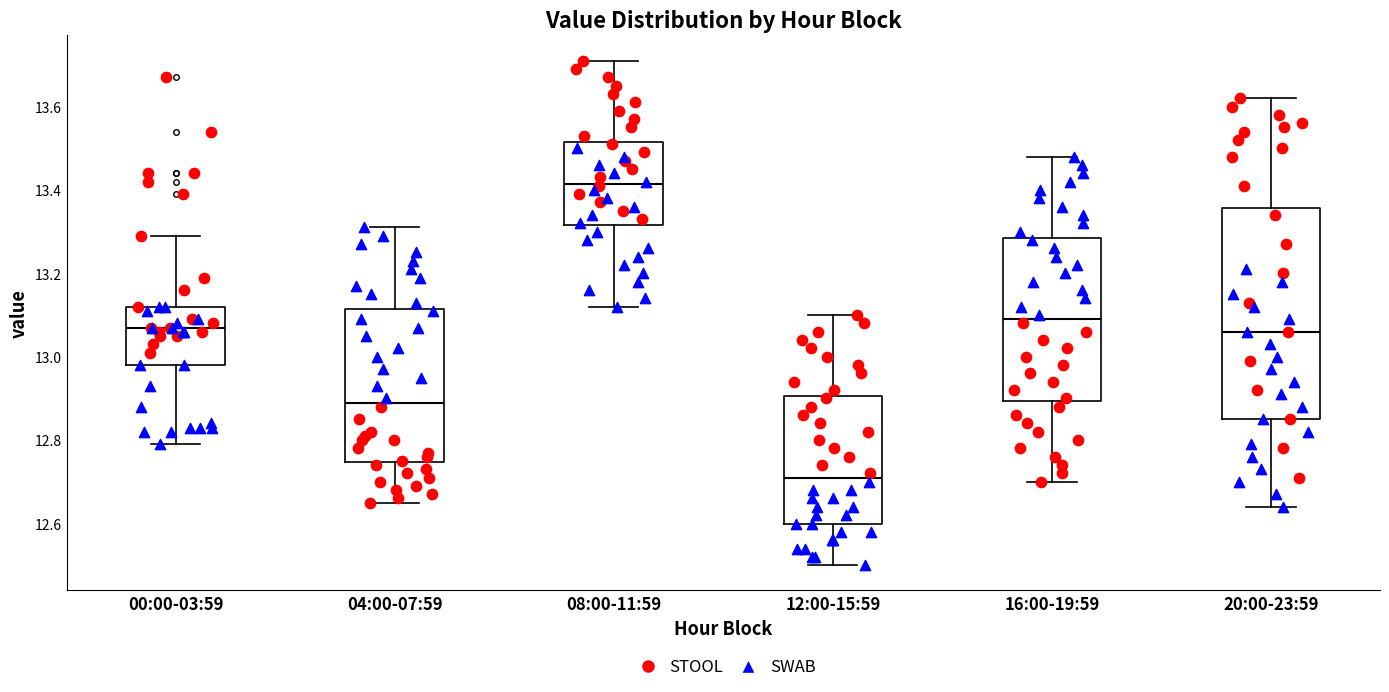

Where is the lower edge of the box for 00:00-03:59 on the y-axis? The values are not printed on the chart, so give them approximately, as read against the axis.

12.98